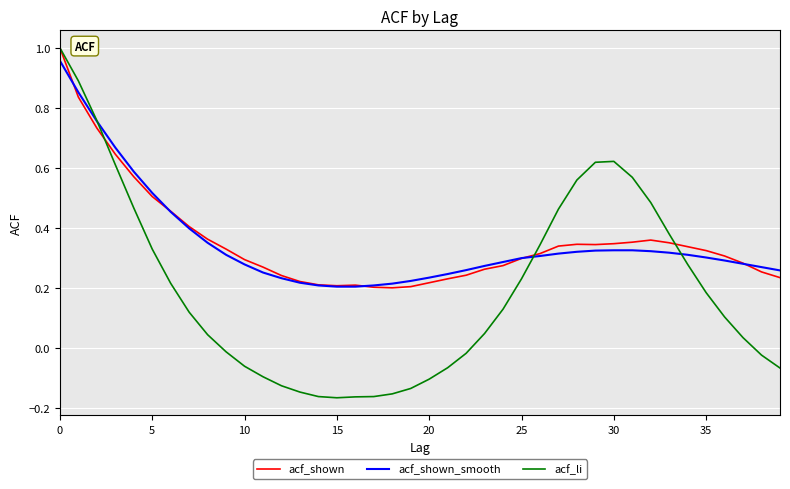

Which series has the widest spread of values?

acf_li